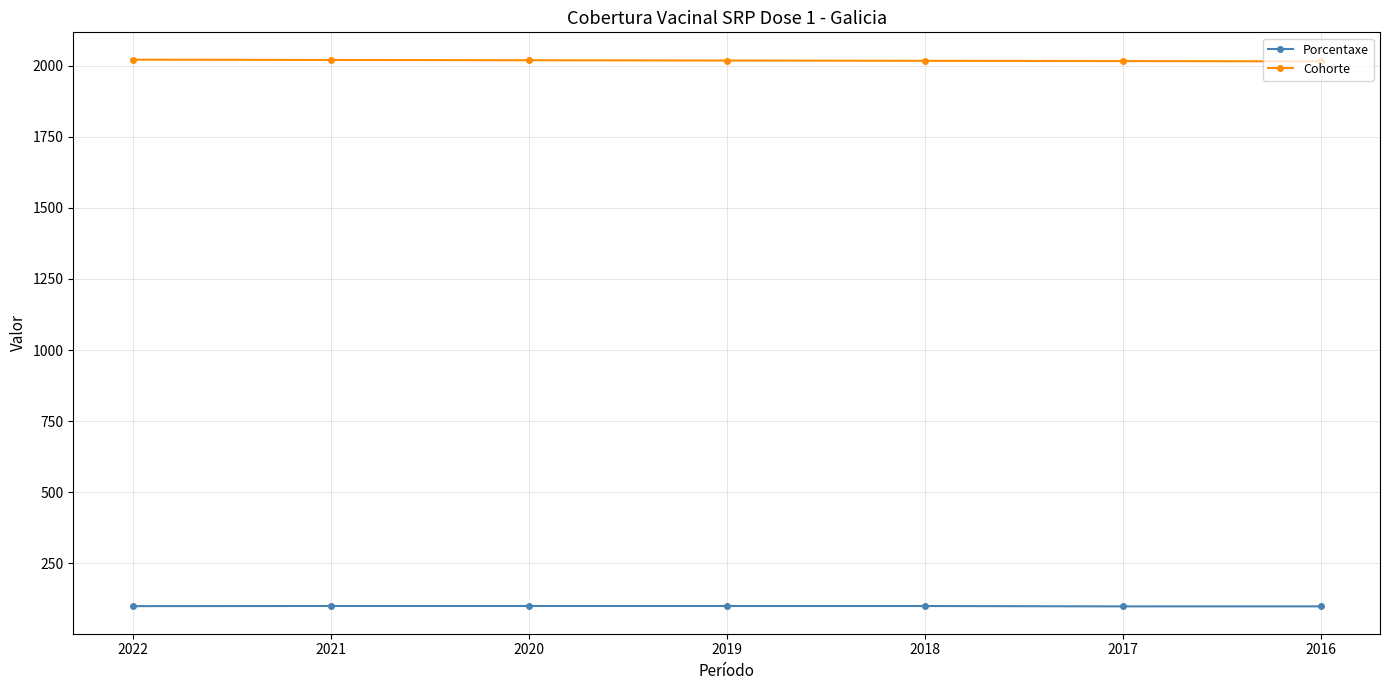

Rank the series by their average value, from highest to lowest.

Cohorte, Porcentaxe